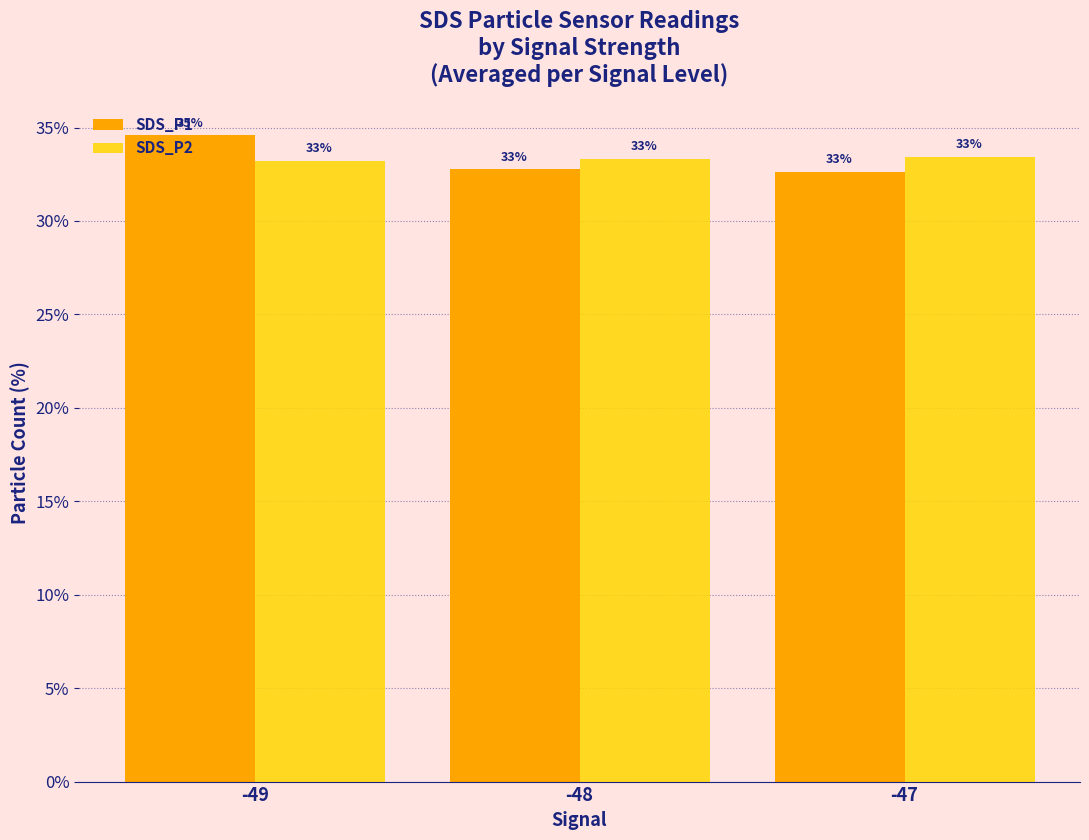

Reading right to left, what are all the values shown in this chart?

SDS_P1: 32.6	32.8	34.6
SDS_P2: 33.4	33.3	33.2